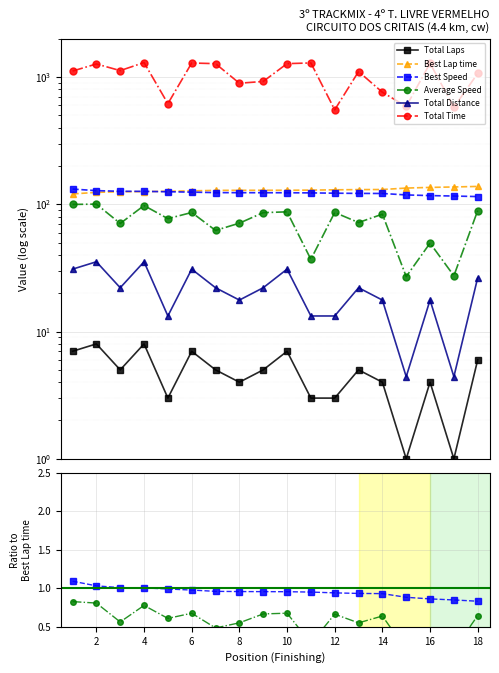

How many lines are shown in the chart?

6